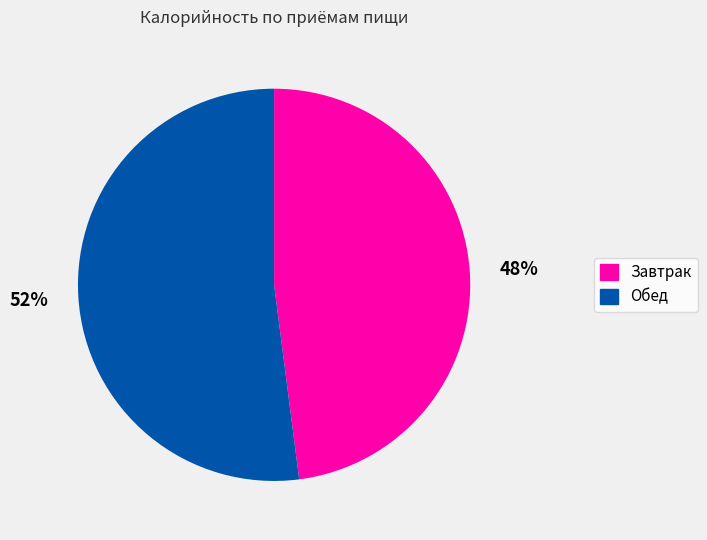

Which category accounts for the majority?

Обед